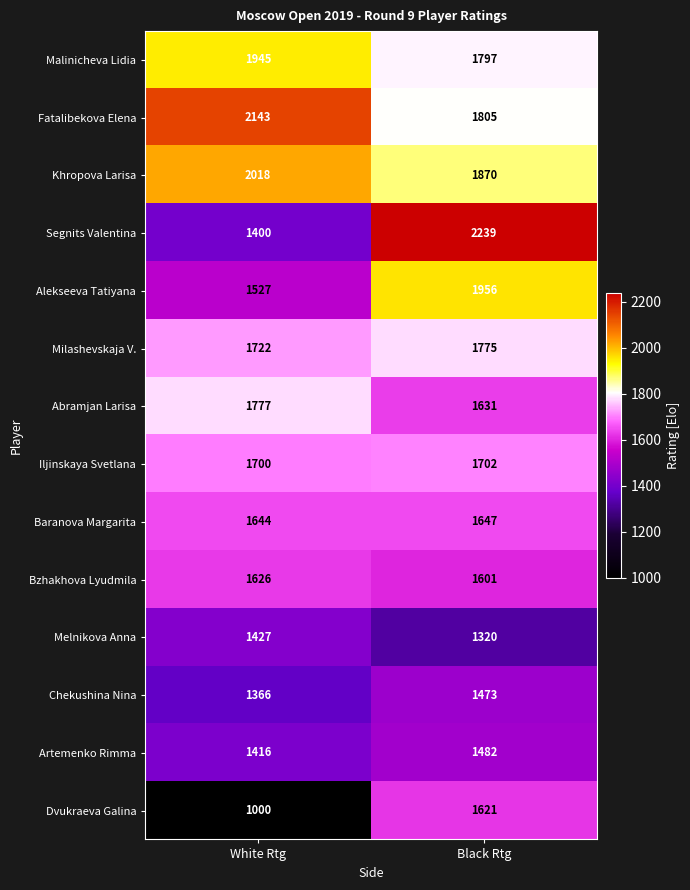

At which category is the sum across all series the highest?

Black Rtg